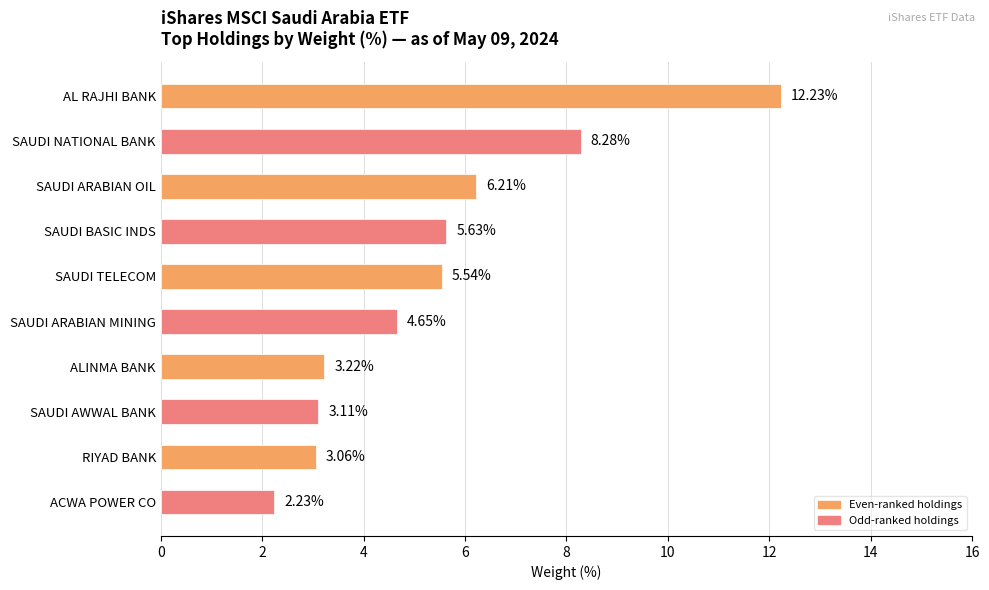

How many bars are there in total?

10